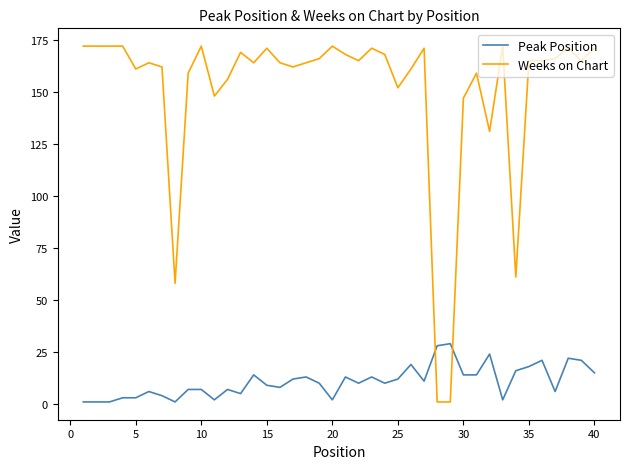

What are all the series names shown in the legend?

Peak Position, Weeks on Chart